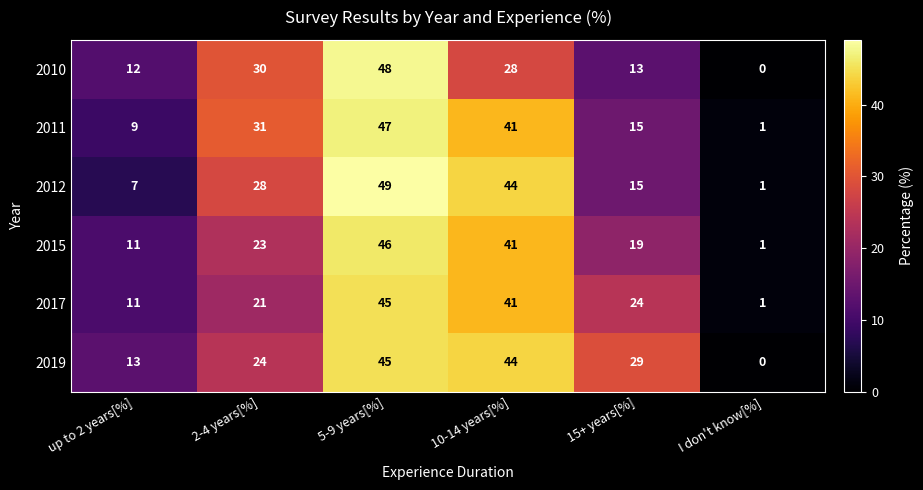

What is the sum of all 2019 values?

155